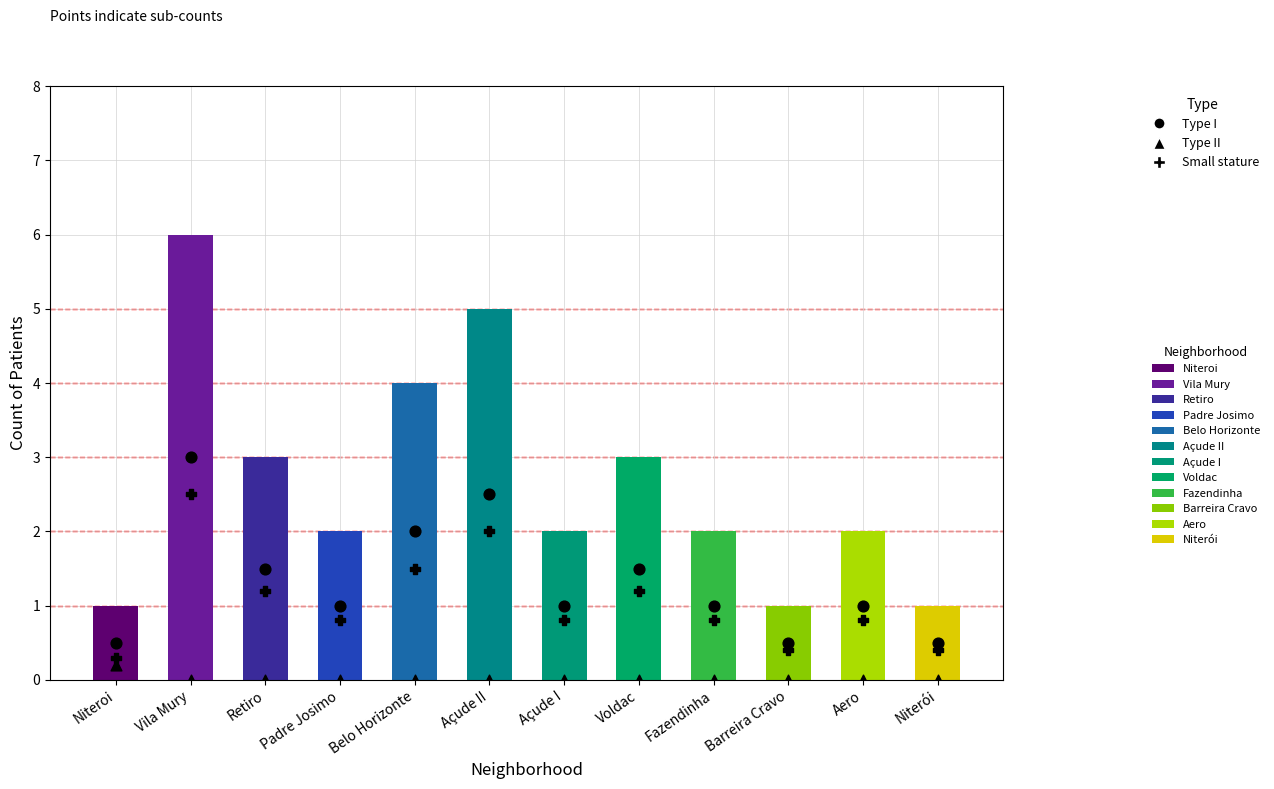

Which series reaches the maximum Y coordinate?

Count